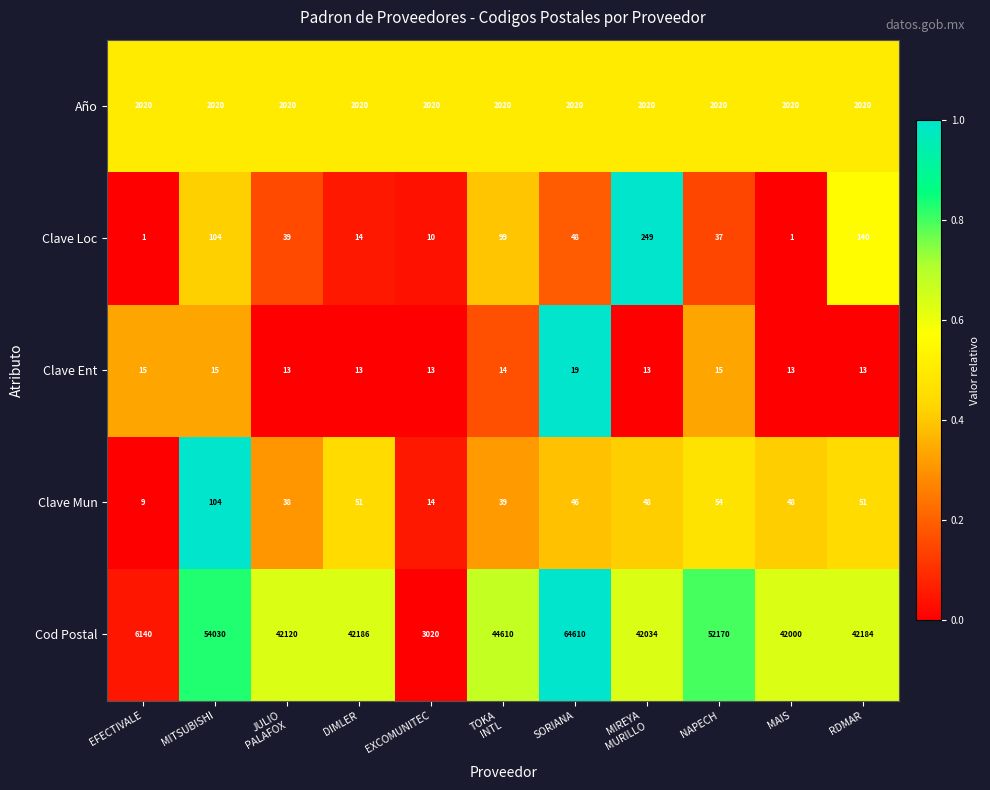

List the series in order of their peak value, highest first.

Cod Postal, Año, Clave Loc, Clave Mun, Clave Ent